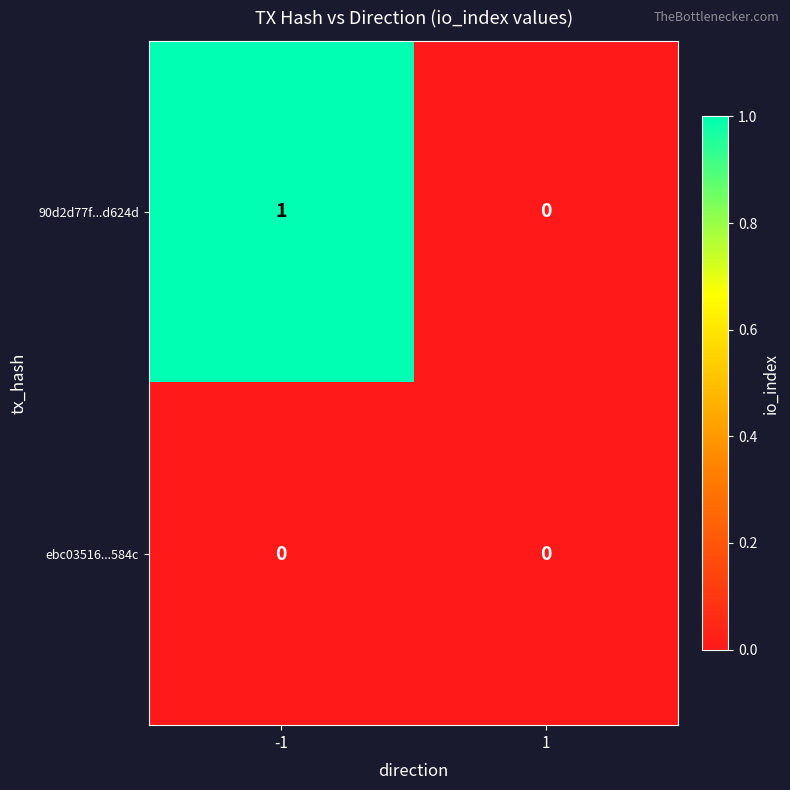

List the labels in order of 90d2d77f...d624d value, smallest first.

1, -1